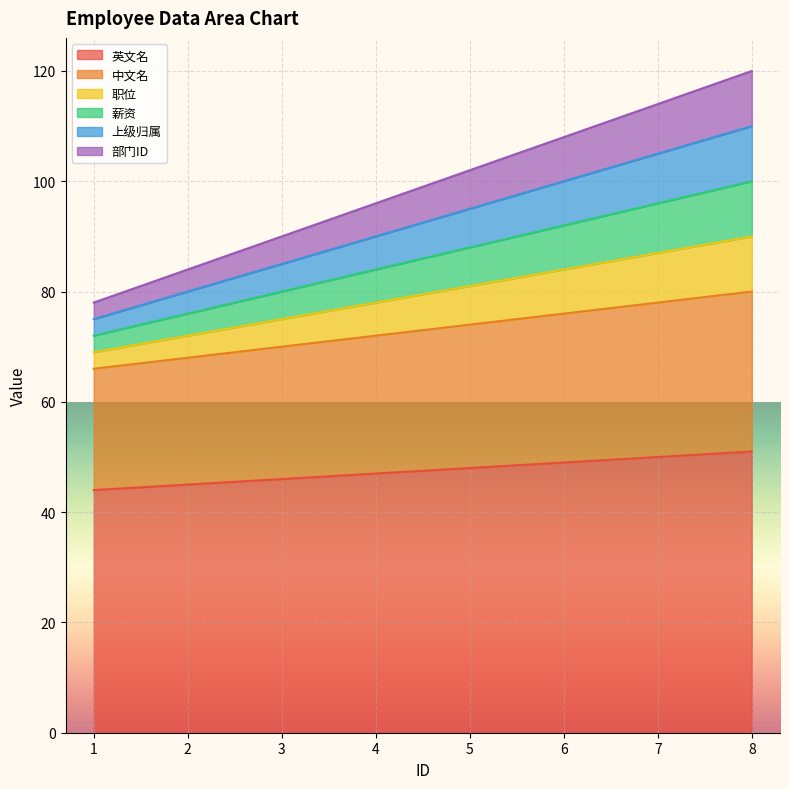

Reading left to right, transcribe all the data shown in this chart.

英文名: 44	45	46	47	48	49	50	51
中文名: 66	68	70	72	74	76	78	80
职位: 69	72	75	78	81	84	87	90
薪资: 72	76	80	84	88	92	96	100
上级归属: 75	80	85	90	95	100	105	110
部门ID: 78	84	90	96	102	108	114	120